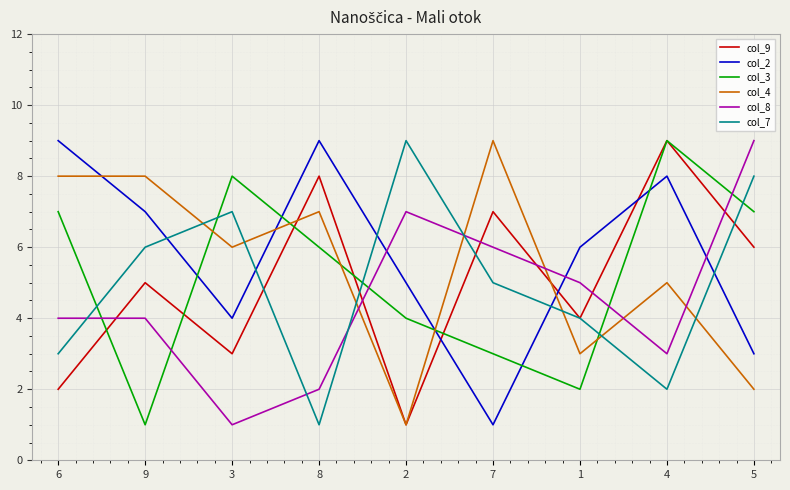

Which series changed the most between 1 and 5?

col_3